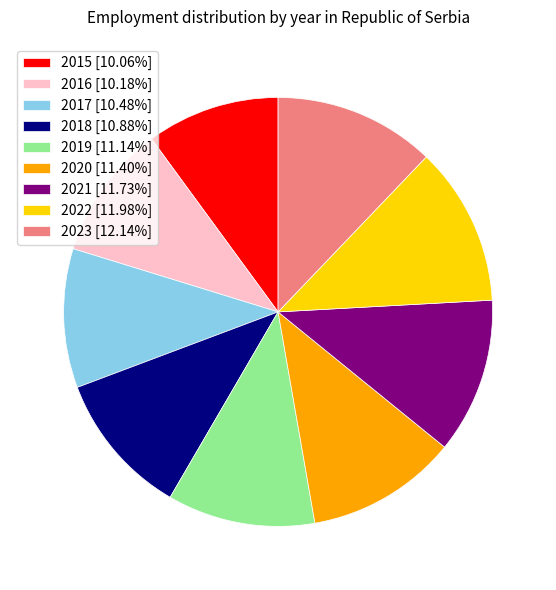

Does 2023 [12.14%] account for over 50% of the chart?

No